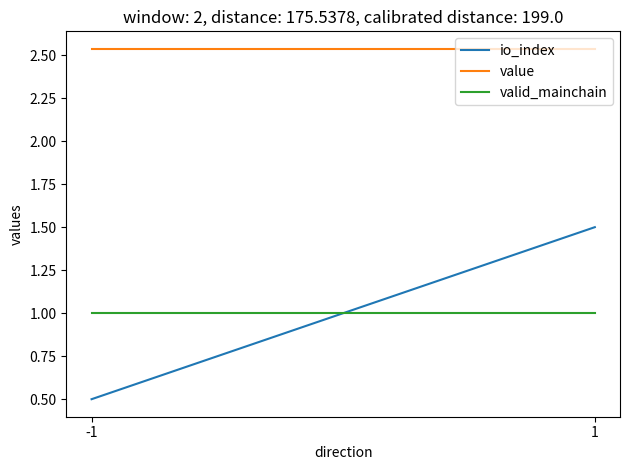

What is the value of the valid_mainchain point at the 2nd from the left?

1.0